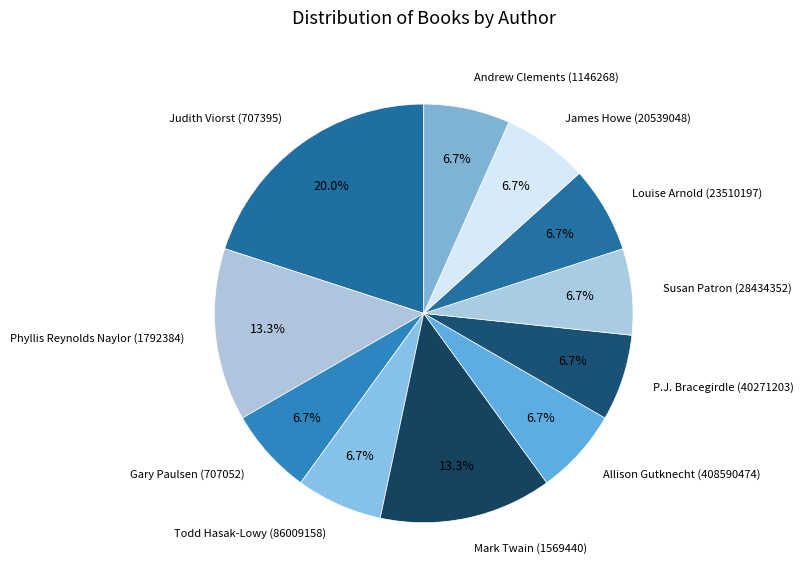

Do Phyllis Reynolds Naylor (1792384) and Allison Gutknecht (408590474) together represent more than half of the pie?

No